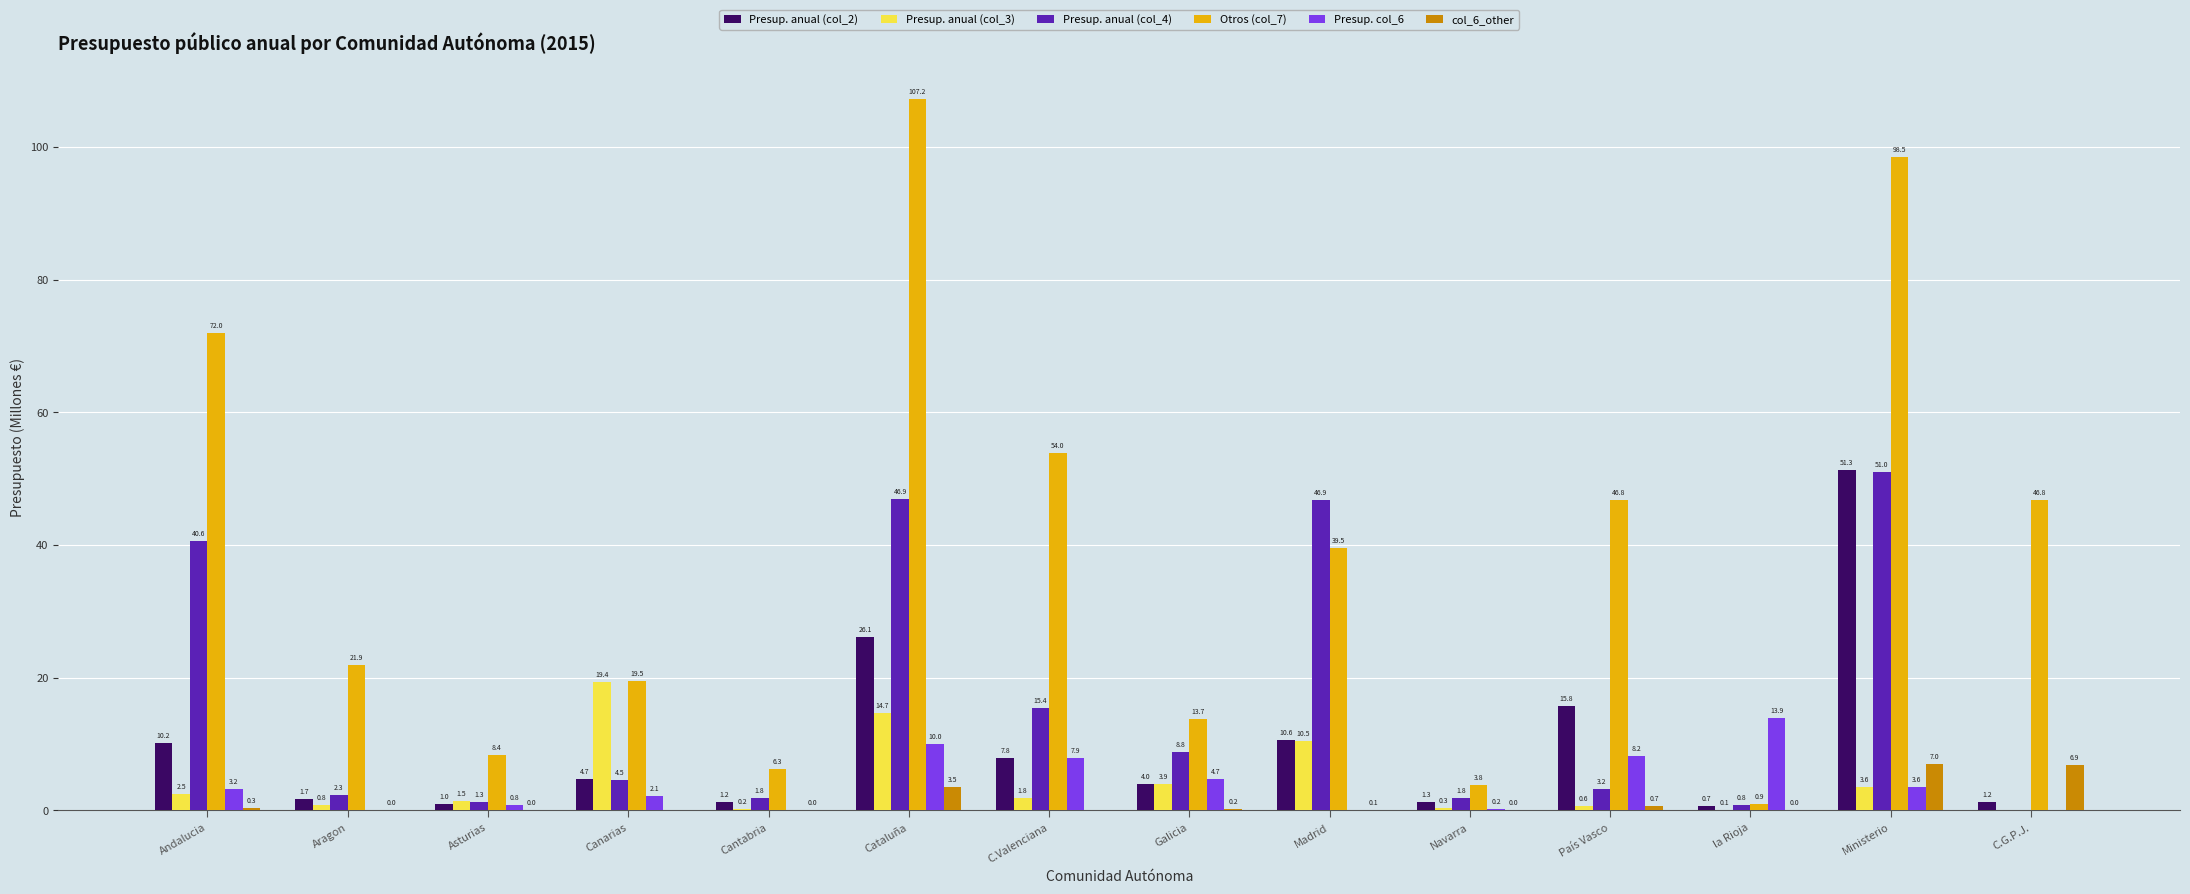

What is the difference between the Otros (col_7) values at C.G.P.J. and Canarias?

27.3